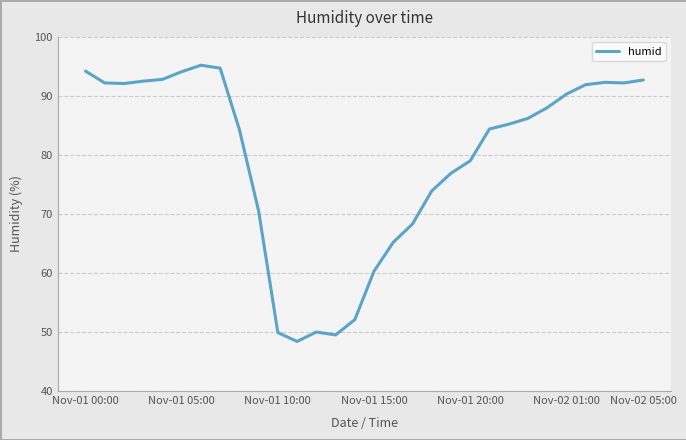

What is the difference between the maximum and minimum values?

46.8